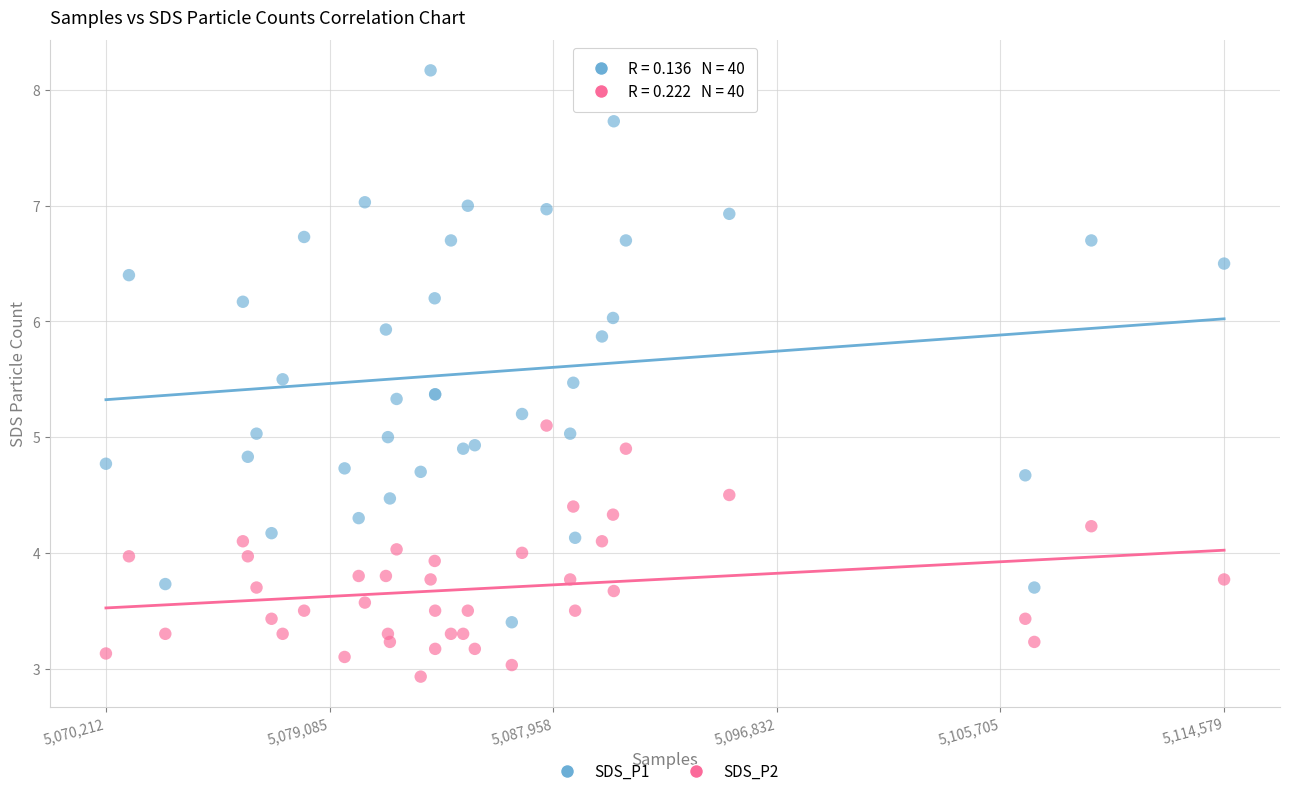

Which series reaches the minimum Y coordinate?

SDS_P2